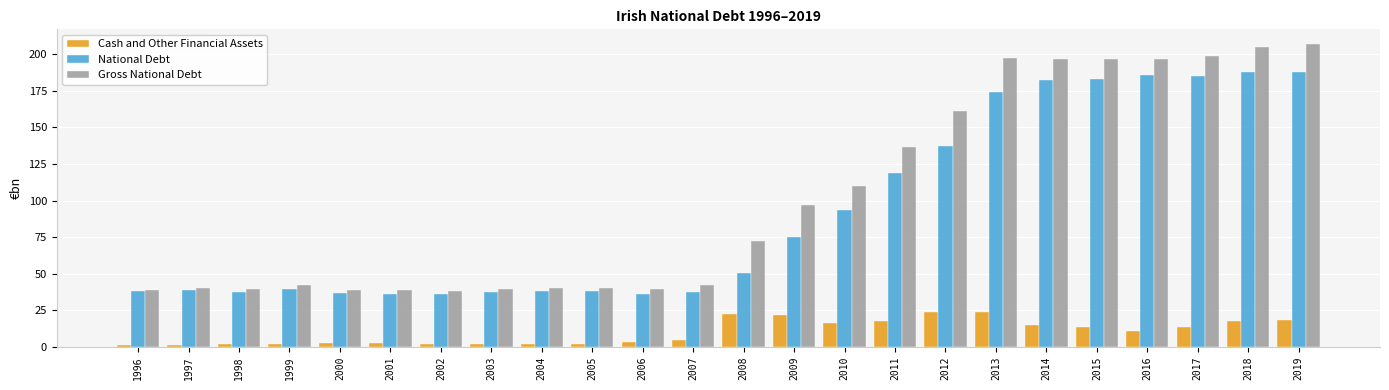

What is the difference between the Gross National Debt values at 2011 and 2002?

98.7